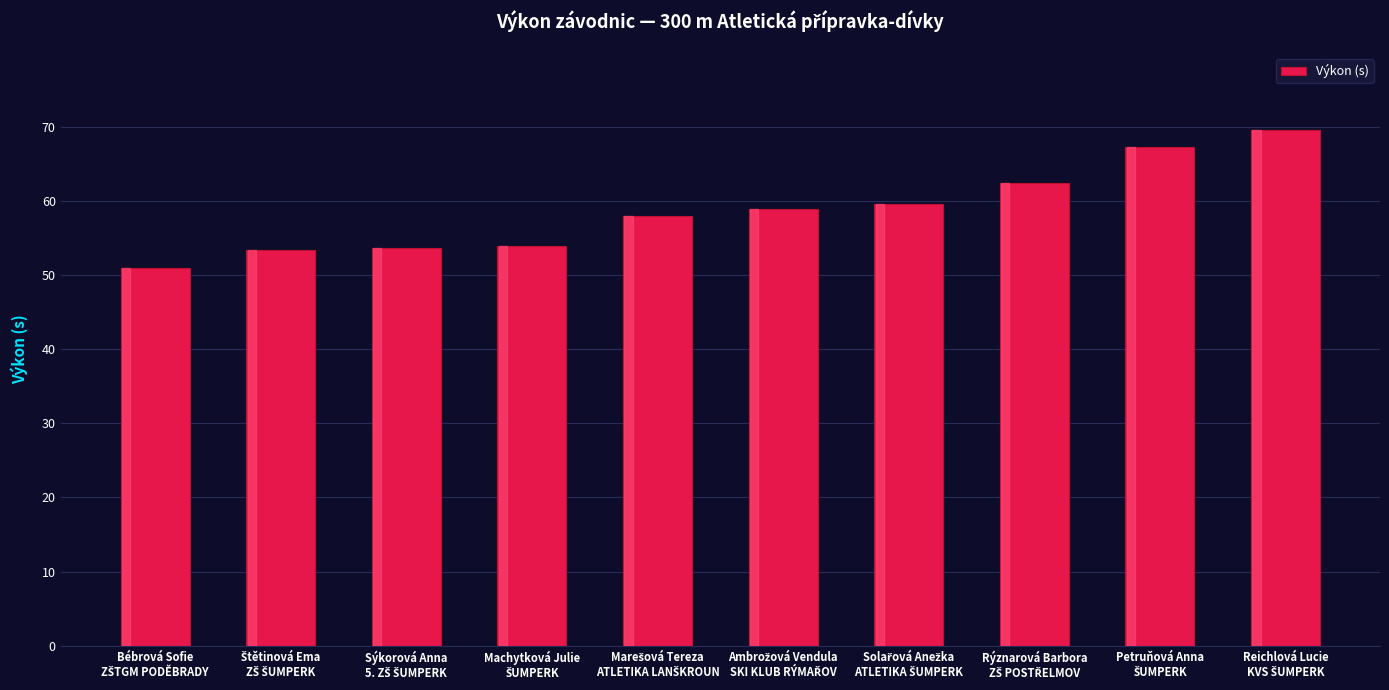

What is the value of the 1st bar from the left?

50.9